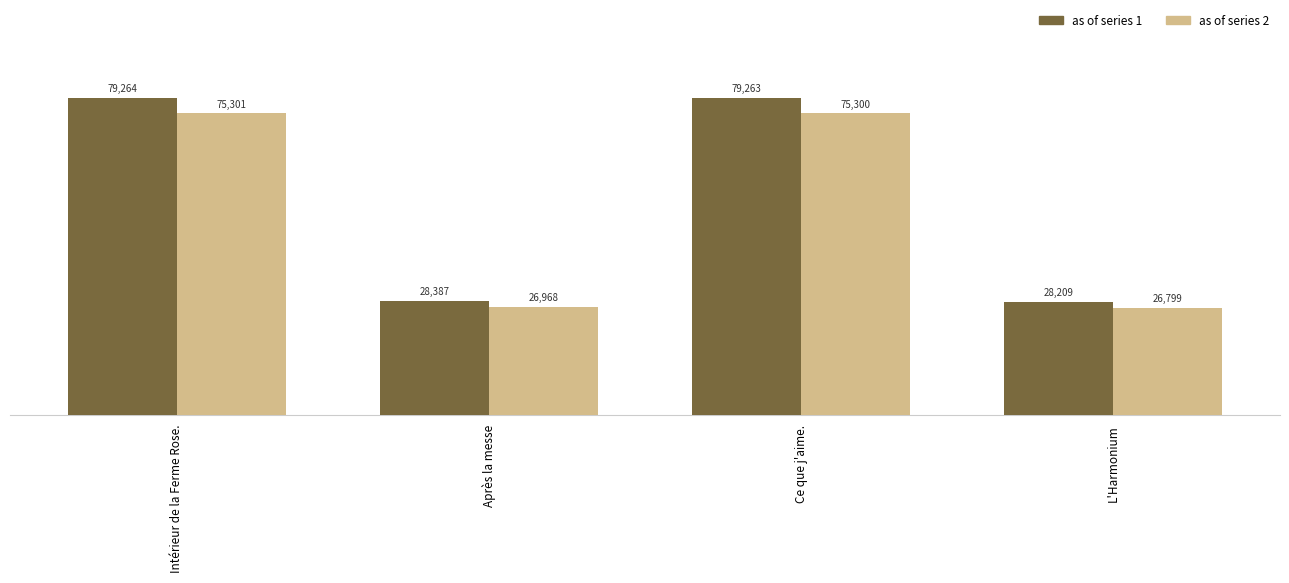

Which label corresponds to the largest value in the chart?

Intérieur de la Ferme Rose.